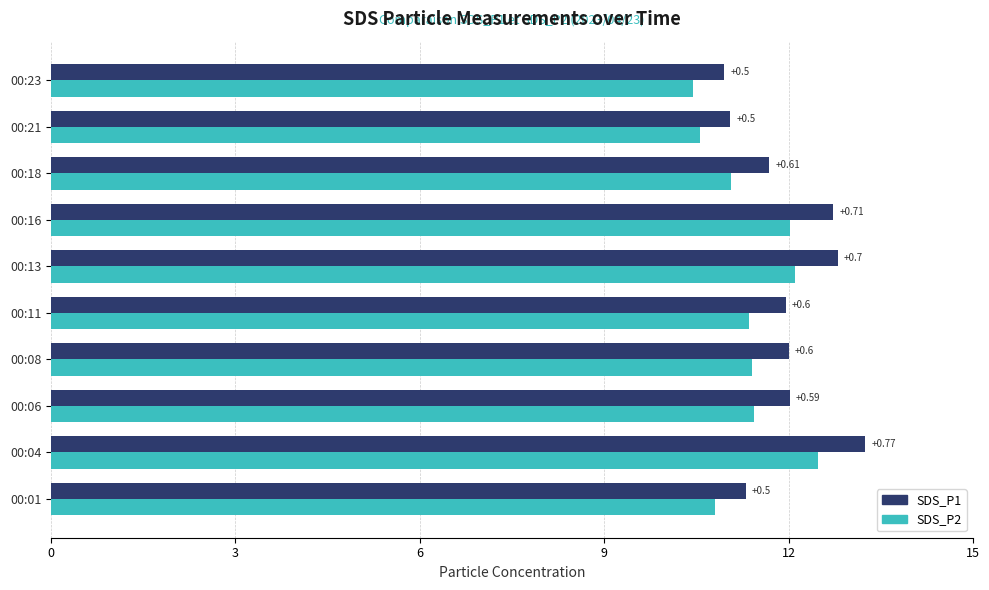

What are all the series names shown in the legend?

SDS_P1, SDS_P2